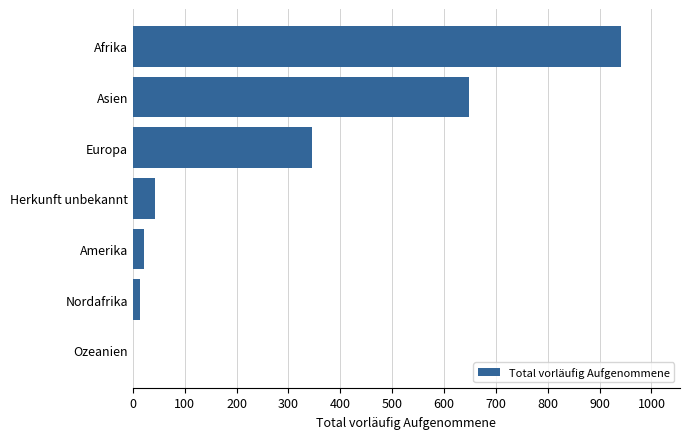

True or false: the data shows 42 at Herkunft unbekannt.

True